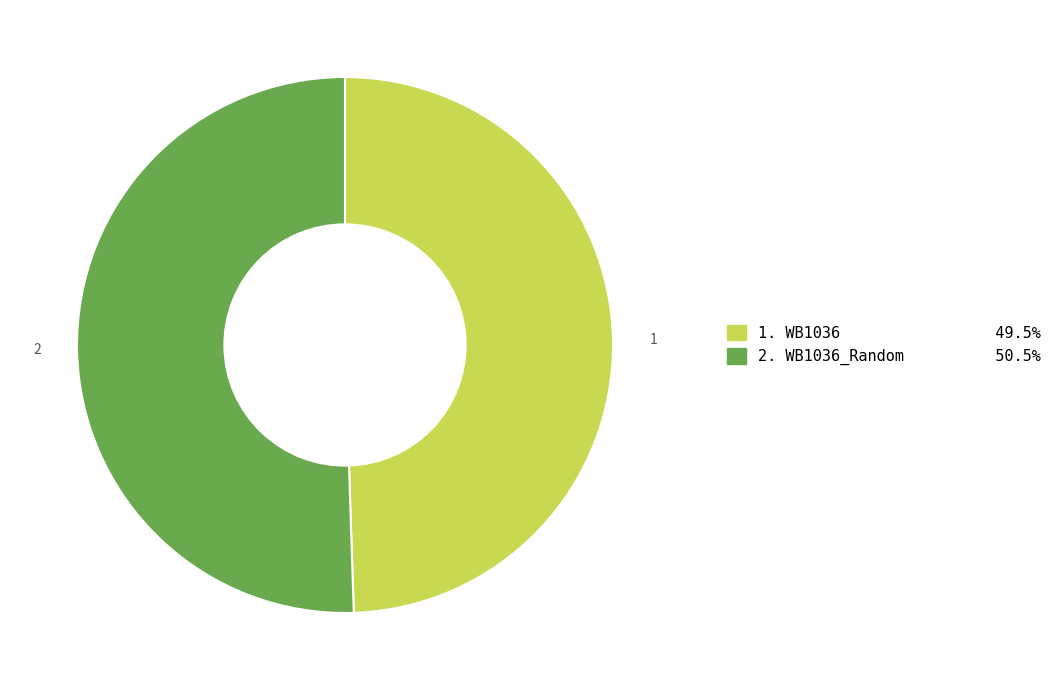

How many segments does this pie chart have?

2